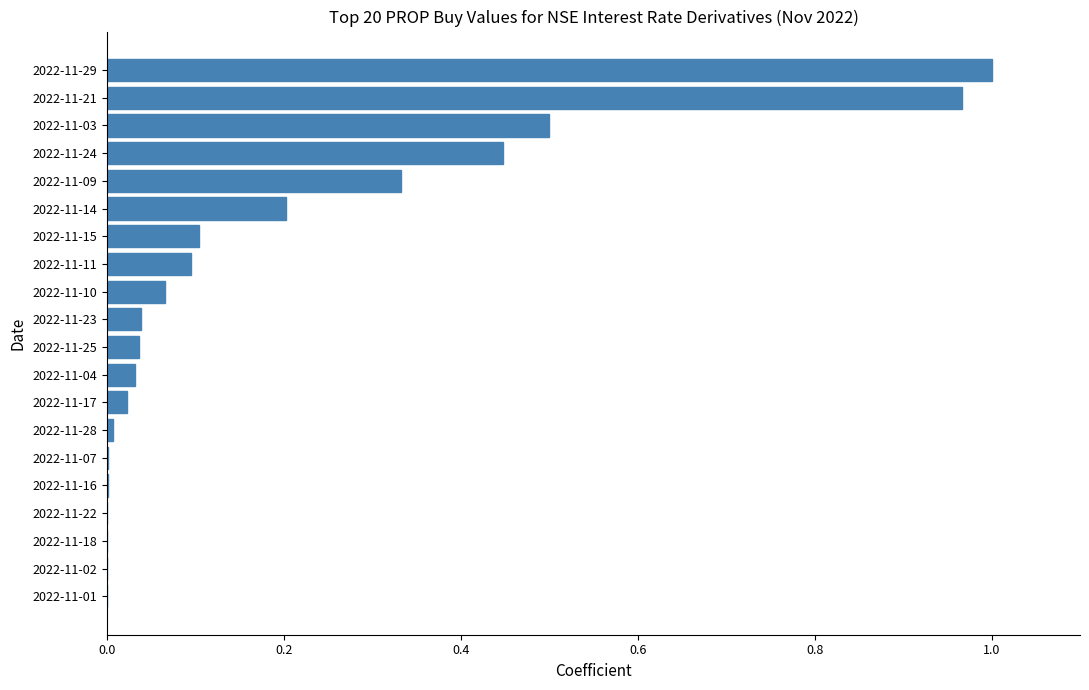

Is it true that the value at 2022-11-29 is 1.4?

False